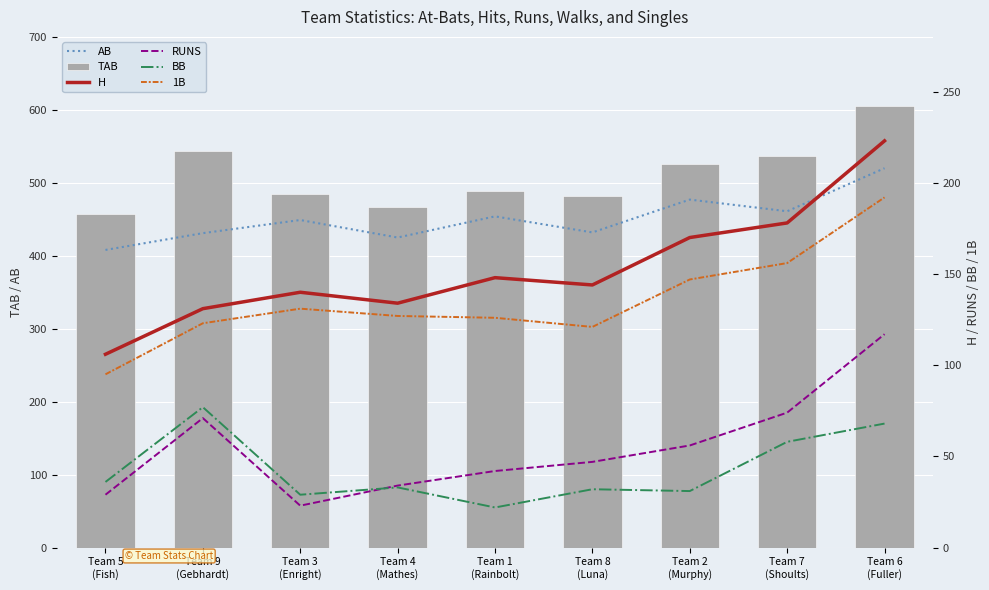

Reading left to right, what are all the values shown in this chart?

AB: Team 5
(Fish)=408	Team 9
(Gebhardt)=431	Team 3
(Enright)=449	Team 4
(Mathes)=425	Team 1
(Rainbolt)=454	Team 8
(Luna)=432	Team 2
(Murphy)=477	Team 7
(Shoults)=461	Team 6
(Fuller)=520
TAB: Team 5
(Fish)=457	Team 9
(Gebhardt)=544	Team 3
(Enright)=484	Team 4
(Mathes)=467	Team 1
(Rainbolt)=489	Team 8
(Luna)=482	Team 2
(Murphy)=526	Team 7
(Shoults)=537	Team 6
(Fuller)=605
H: Team 5
(Fish)=106	Team 9
(Gebhardt)=131	Team 3
(Enright)=140	Team 4
(Mathes)=134	Team 1
(Rainbolt)=148	Team 8
(Luna)=144	Team 2
(Murphy)=170	Team 7
(Shoults)=178	Team 6
(Fuller)=223
RUNS: Team 5
(Fish)=29	Team 9
(Gebhardt)=71	Team 3
(Enright)=23	Team 4
(Mathes)=34	Team 1
(Rainbolt)=42	Team 8
(Luna)=47	Team 2
(Murphy)=56	Team 7
(Shoults)=74	Team 6
(Fuller)=117
BB: Team 5
(Fish)=36	Team 9
(Gebhardt)=77	Team 3
(Enright)=29	Team 4
(Mathes)=33	Team 1
(Rainbolt)=22	Team 8
(Luna)=32	Team 2
(Murphy)=31	Team 7
(Shoults)=58	Team 6
(Fuller)=68
1B: Team 5
(Fish)=95	Team 9
(Gebhardt)=123	Team 3
(Enright)=131	Team 4
(Mathes)=127	Team 1
(Rainbolt)=126	Team 8
(Luna)=121	Team 2
(Murphy)=147	Team 7
(Shoults)=156	Team 6
(Fuller)=192